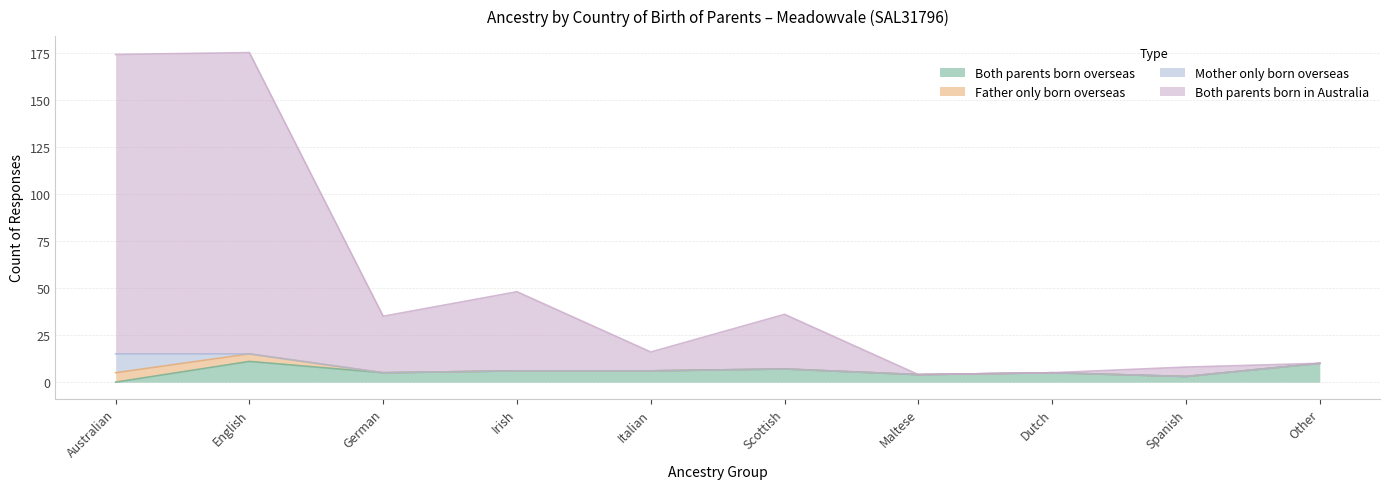

What is the highest value of the Both parents born overseas series?

11